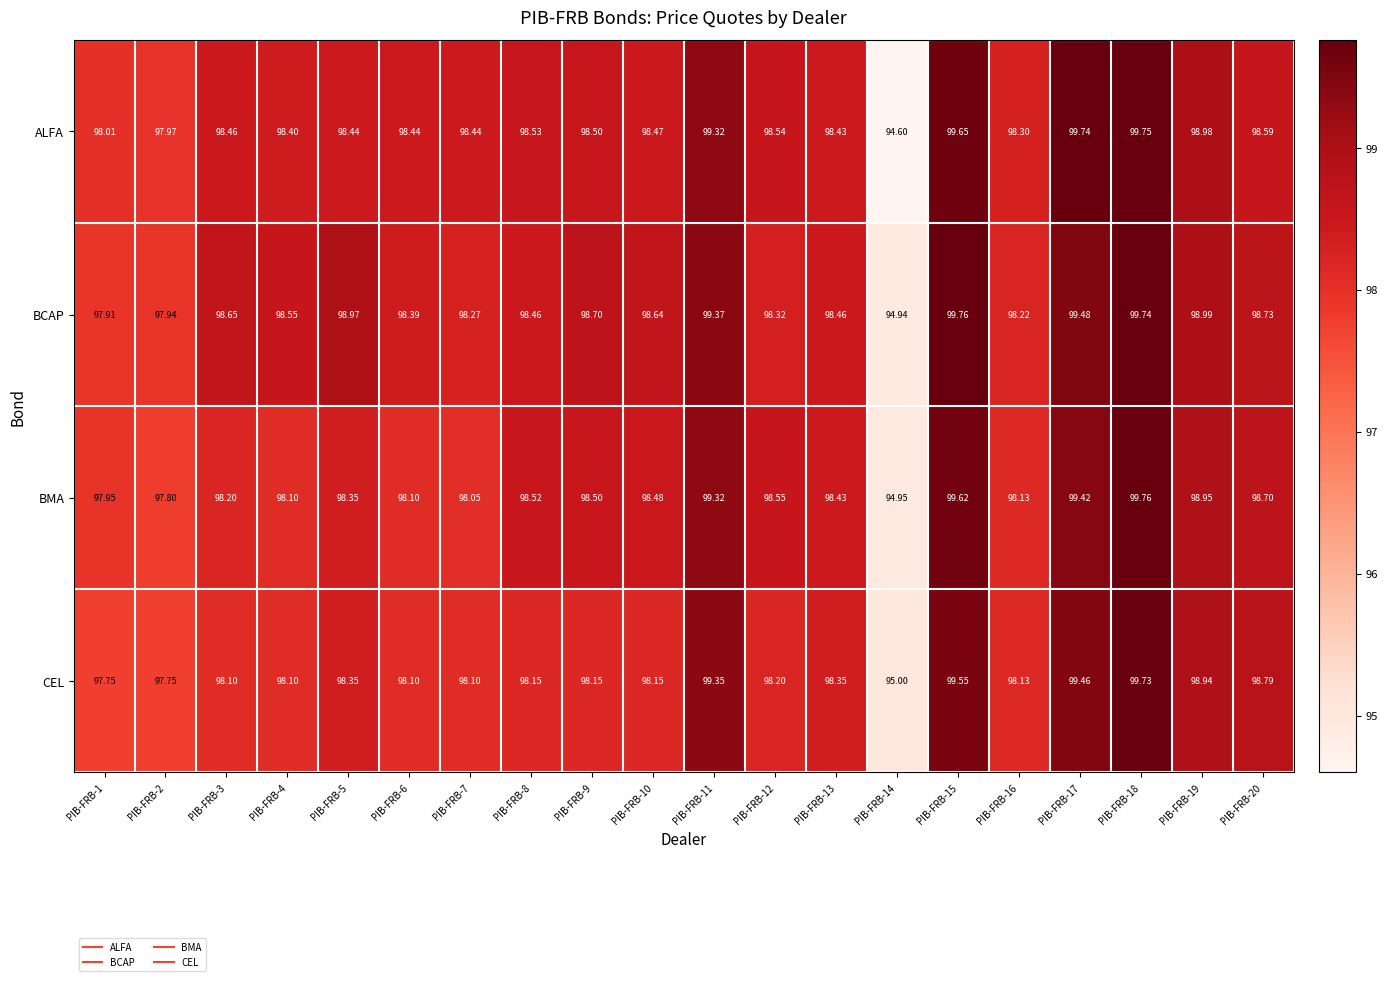

Which series changed the most between PIB-FRB-8 and PIB-FRB-14?

ALFA